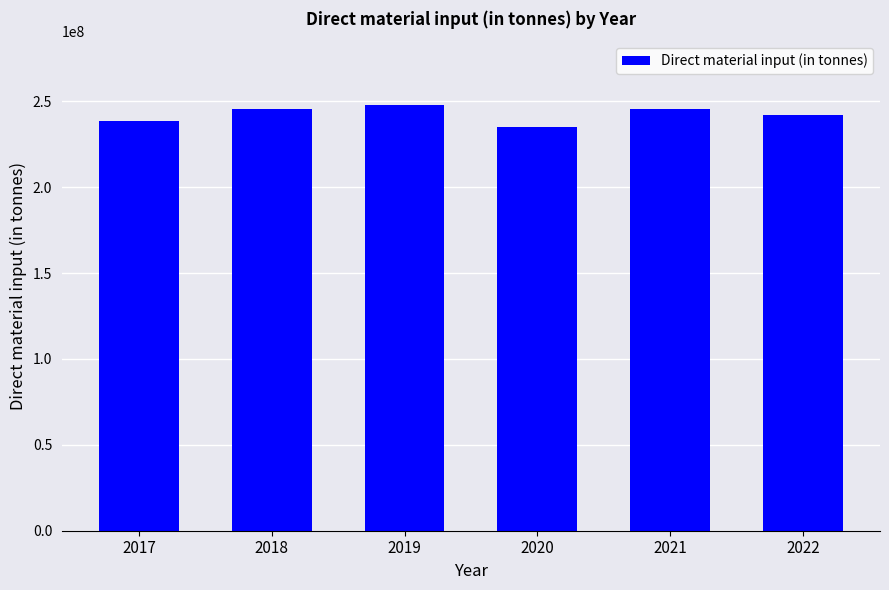

Count the number of values greater than 245244140.

3